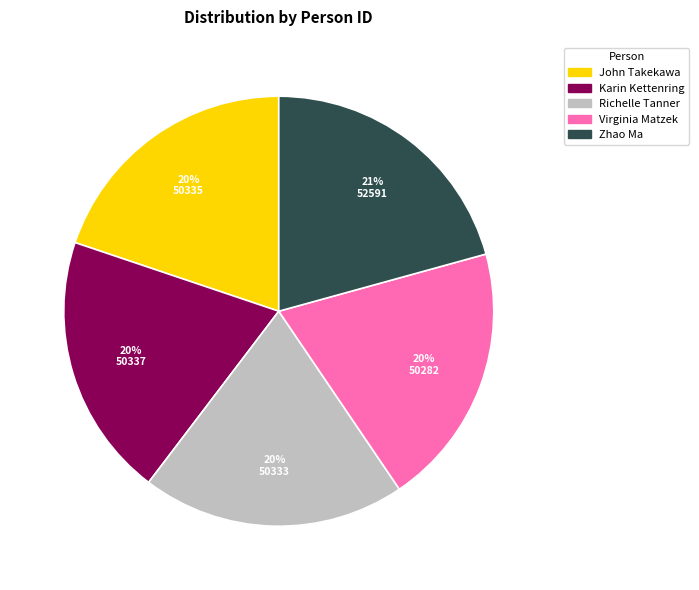

What percentage is the Richelle Tanner slice, to the nearest percent?

20%